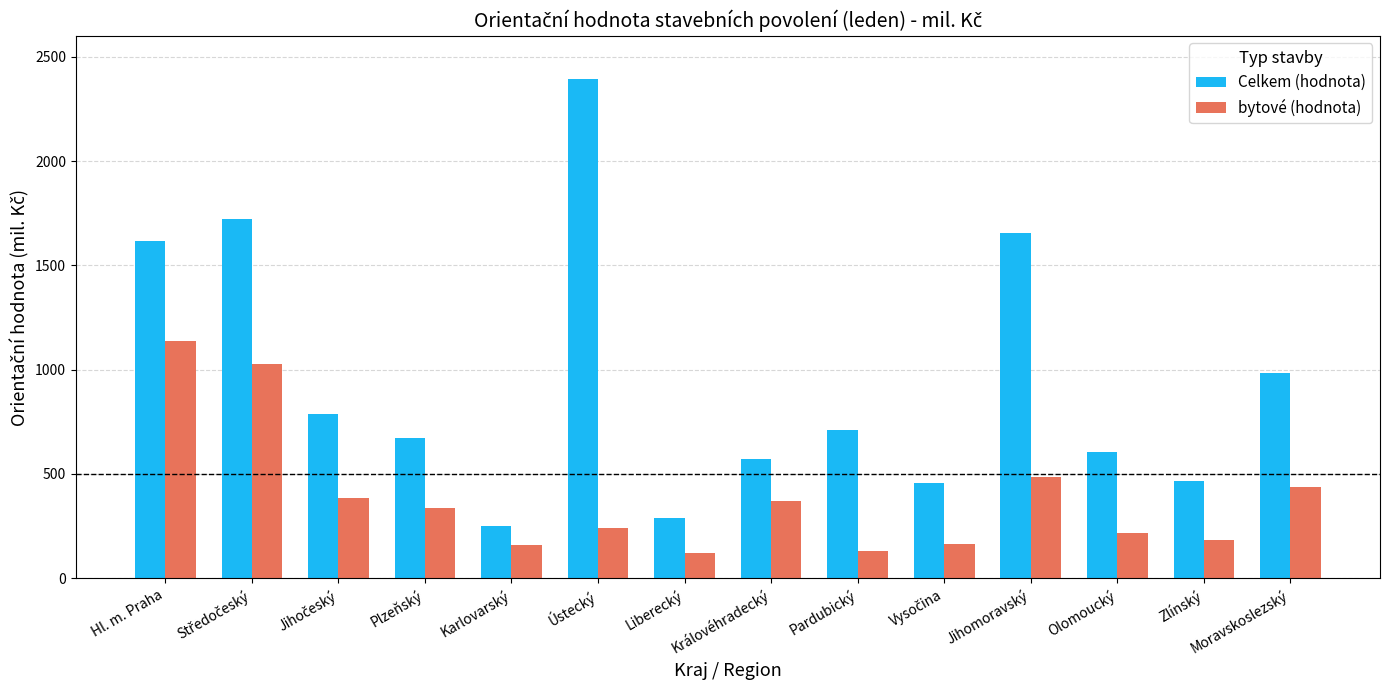

What is the value of the Celkem (hodnota) bar at the 2nd from the left?

1720